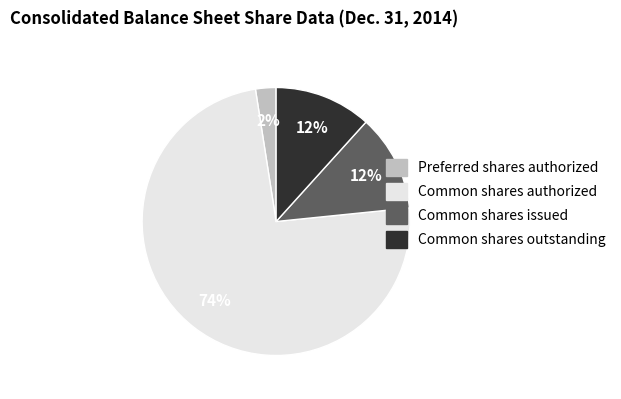

Which slice is the largest?

Common shares authorized